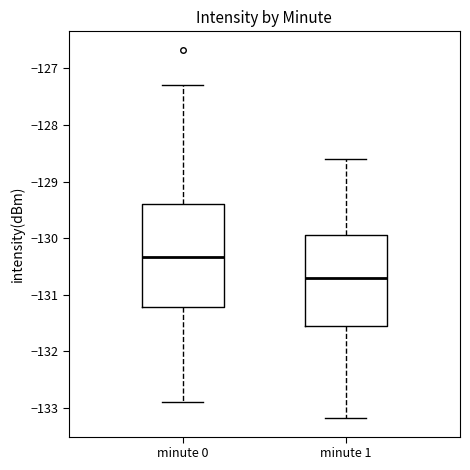

Reading left to right, transcribe this box plot: for each box, give where its median line is, the range the box spans, and where its two whiskers end, as read against the y-axis. The values are not printed on the chart, so give them approximately, as read against the axis.

minute 0: median -130.3, box -131.2 to -129.4, whiskers -132.9 to -127.3
minute 1: median -130.7, box -131.5 to -129.9, whiskers -133.2 to -128.6